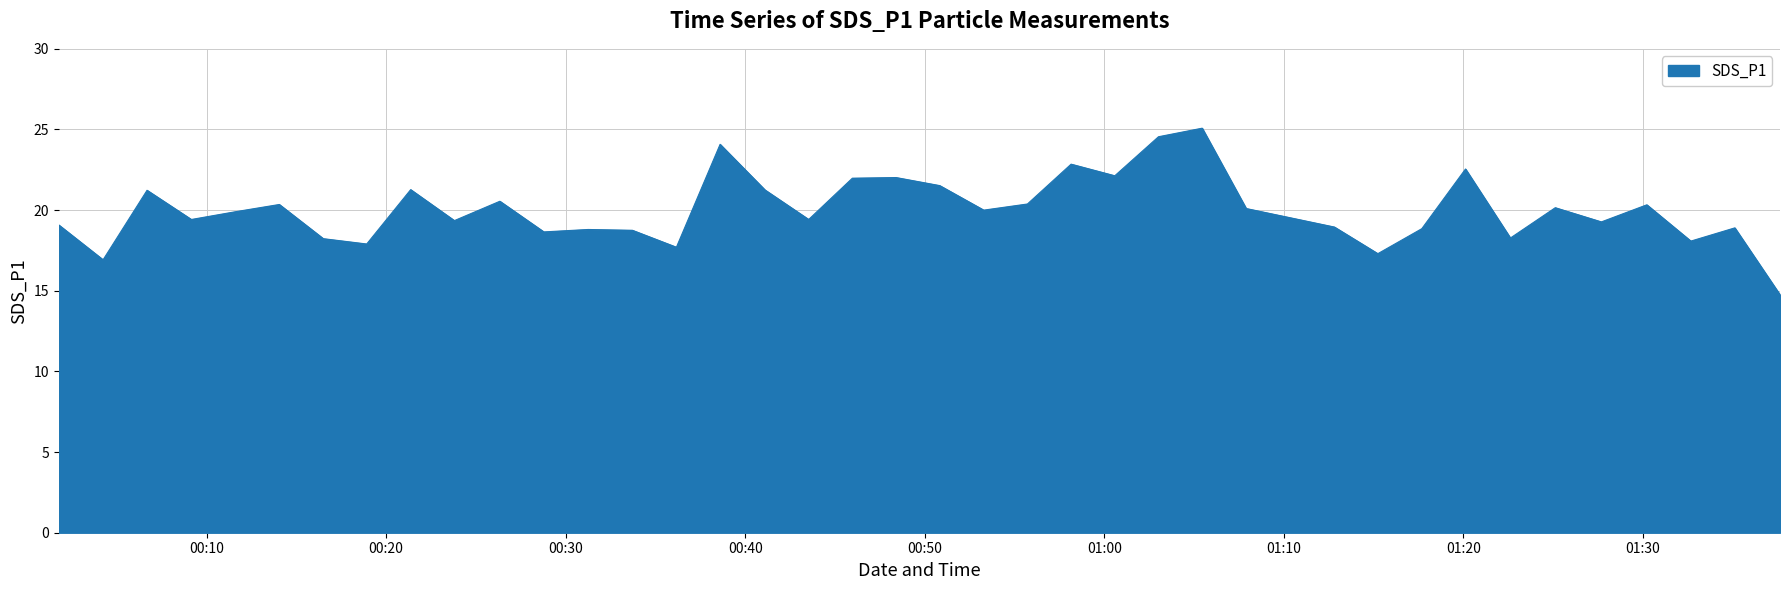

What is the difference between the maximum and minimum values?

10.3